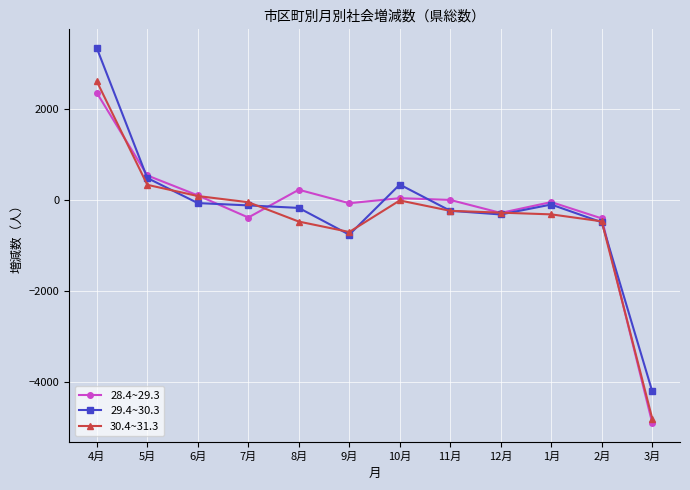

What is the smallest value displayed?

-4898